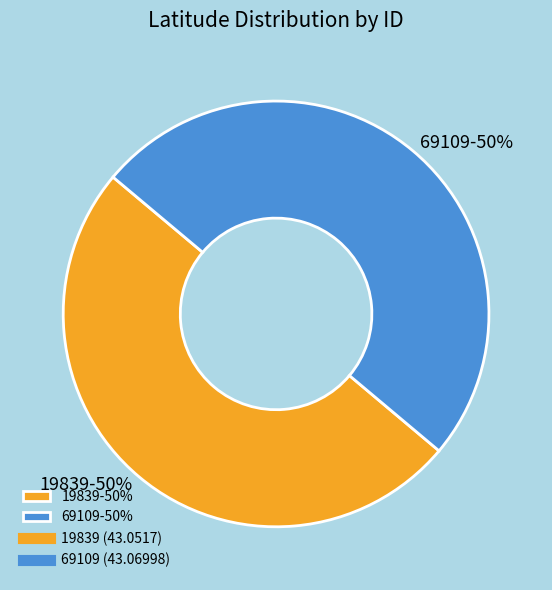

To the nearest percent, what percentage of the pie is 69109?

50%